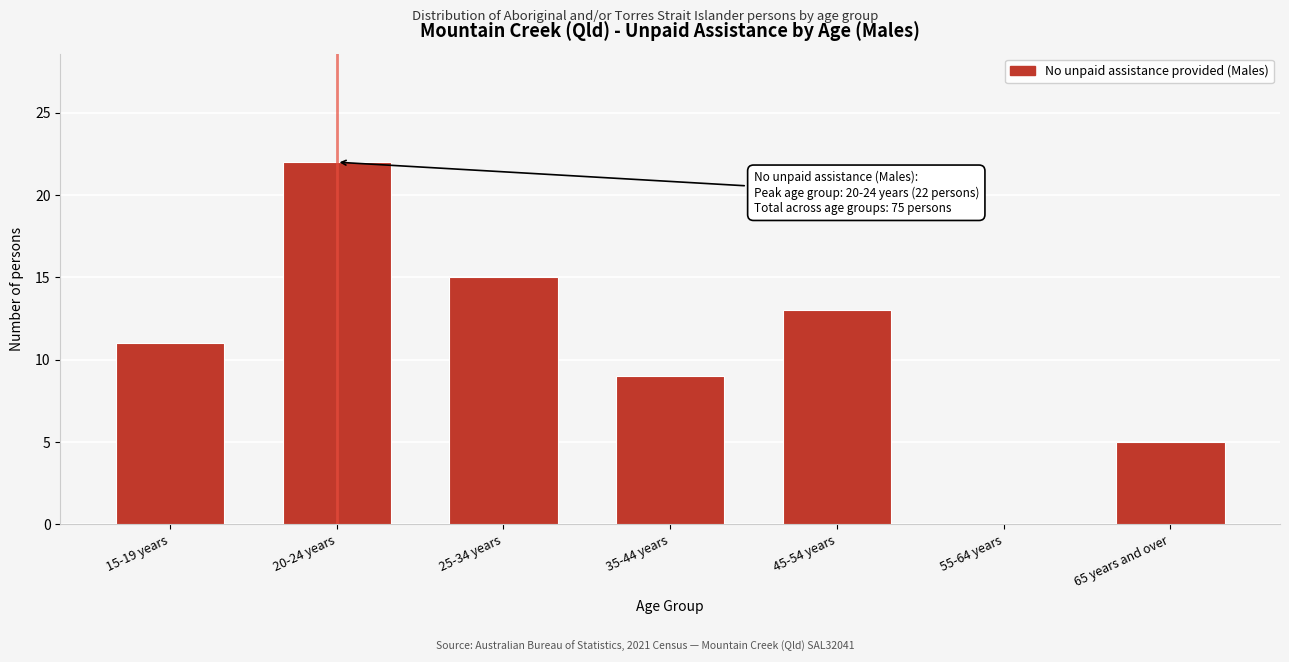

Reading left to right, transcribe all the data shown in this chart.

15-19 years=11	20-24 years=22	25-34 years=15	35-44 years=9	45-54 years=13	55-64 years=0	65 years and over=5